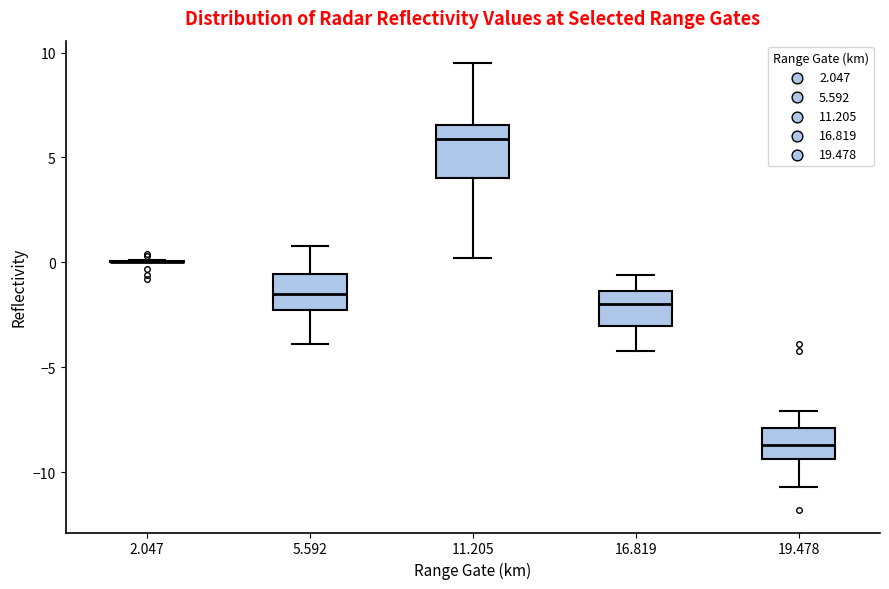

Reading left to right, read every box against the y-axis: the position of its median line, the range the box covers, and the ends of its whiskers. The values are not printed on the chart, so give them approximately, as read against the axis.

2.047: box collapsed to a line at 0.0, whiskers 0.0 to 0.0
5.592: median -1.5, box -2.0 to -0.5, whiskers -4.0 to 1.0
11.205: median 6.0, box 4.0 to 6.5, whiskers 0.0 to 9.5
16.819: median -2.0, box -3.0 to -1.5, whiskers -4.0 to -0.5
19.478: median -8.5, box -9.5 to -8.0, whiskers -10.5 to -7.0